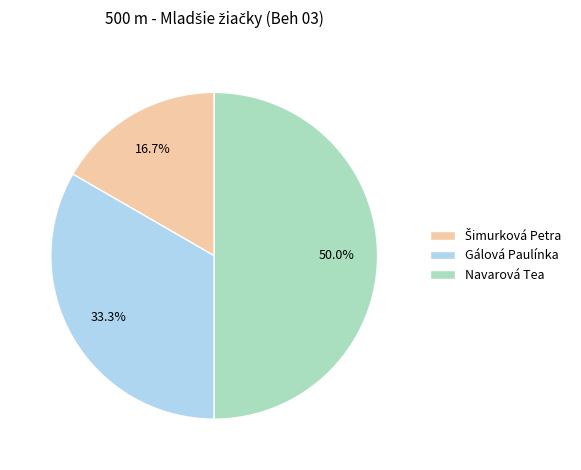

What is the ratio of the value at Gálová Paulínka to the value at Navarová Tea?

0.7